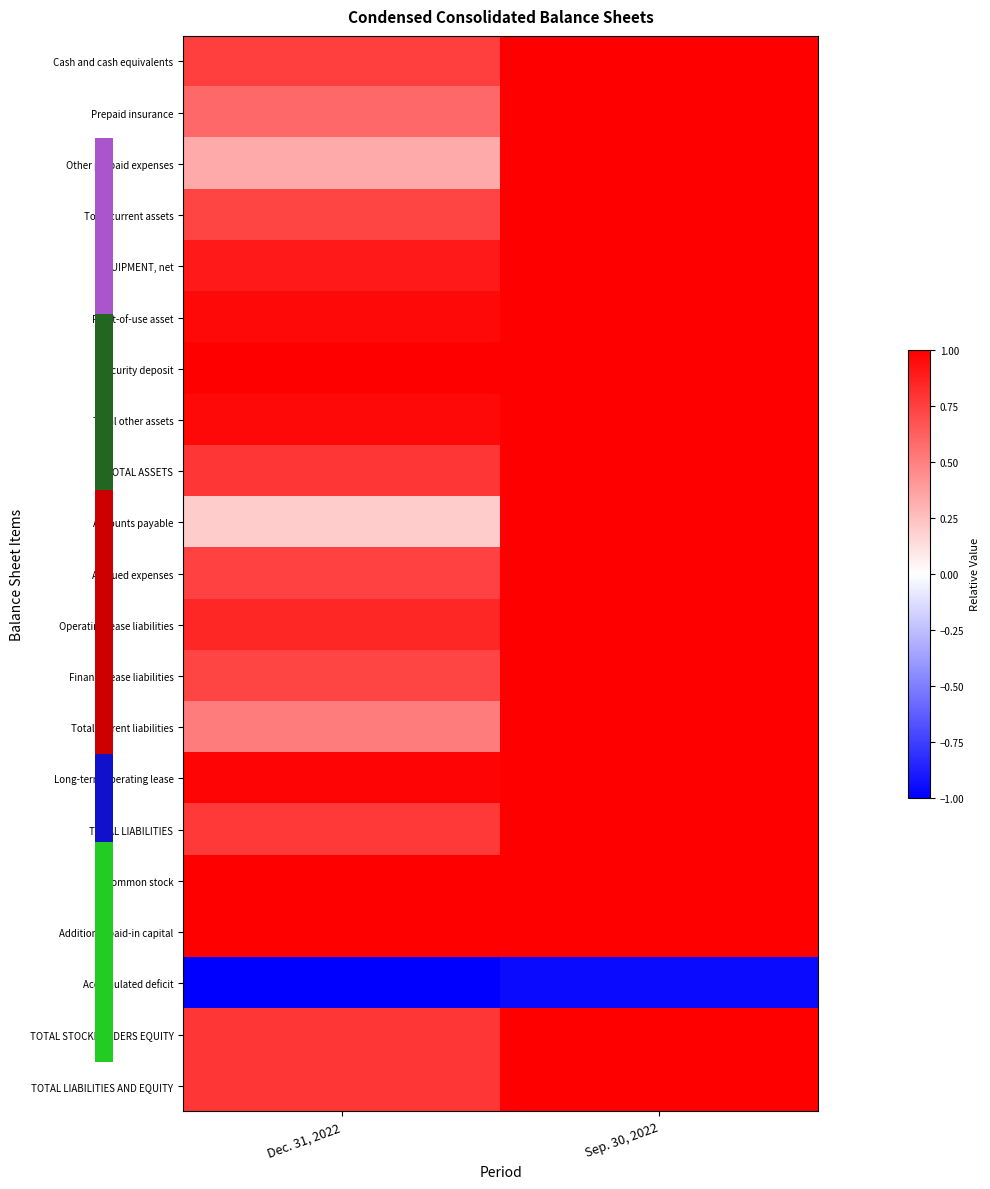

Rank the series by their maximum value, from lowest to highest.

Accumulated deficit, Cash and cash equivalents, Prepaid insurance, Other prepaid expenses, Total current assets, EQUIPMENT, net, Right-of-use asset, Security deposit, Total other assets, TOTAL ASSETS, Accounts payable, Accrued expenses, Operating lease liabilities, Finance lease liabilities, Total current liabilities, Long-term operating lease, TOTAL LIABILITIES, Common stock, Additional paid-in capital, TOTAL STOCKHOLDERS EQUITY, TOTAL LIABILITIES AND EQUITY